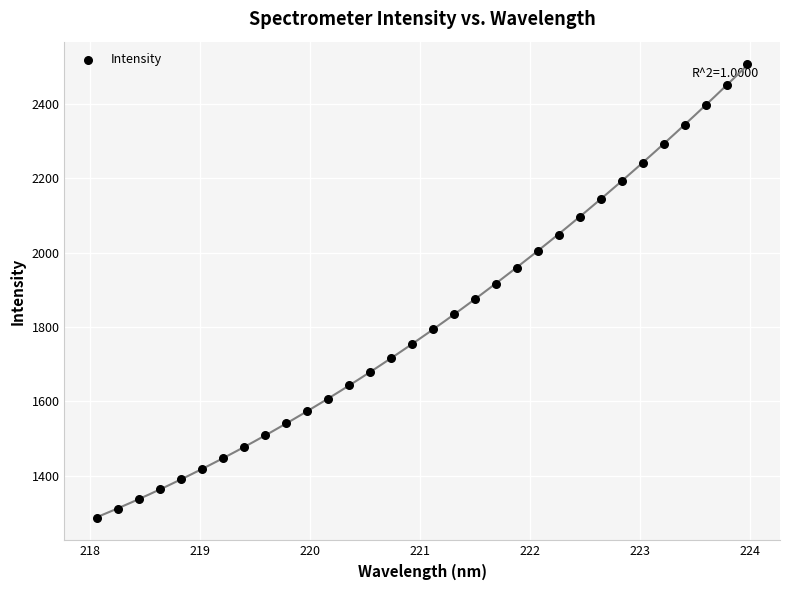

What is the range of X values (max minus min)?

5.9